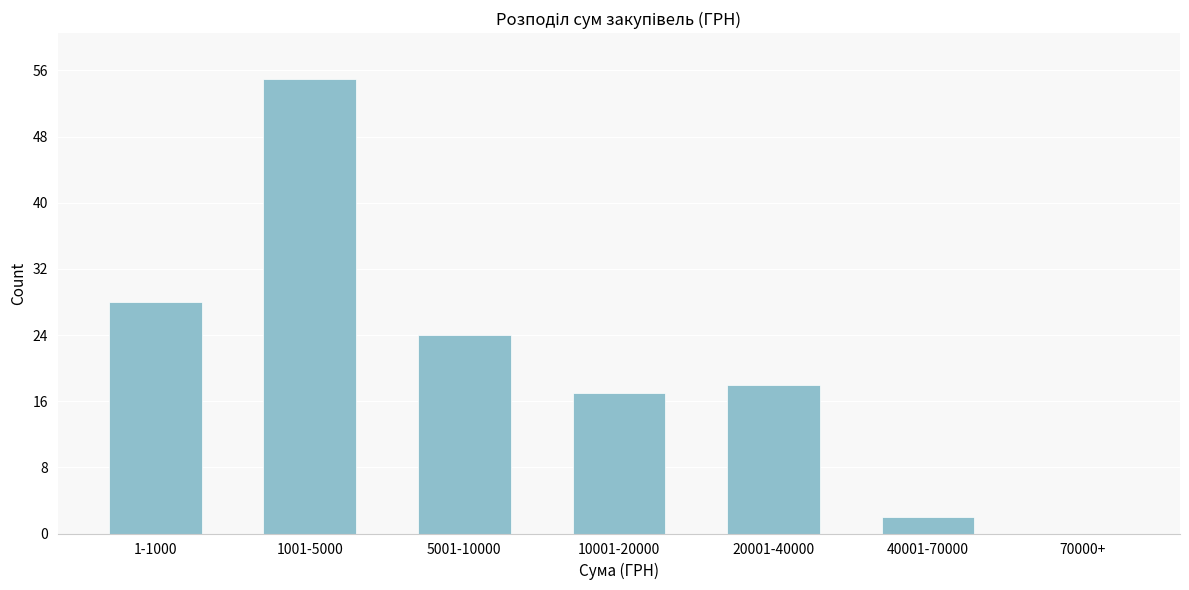

Reading left to right, transcribe all the data shown in this chart.

1-1000=28	1001-5000=55	5001-10000=24	10001-20000=17	20001-40000=18	40001-70000=2	70000+=0